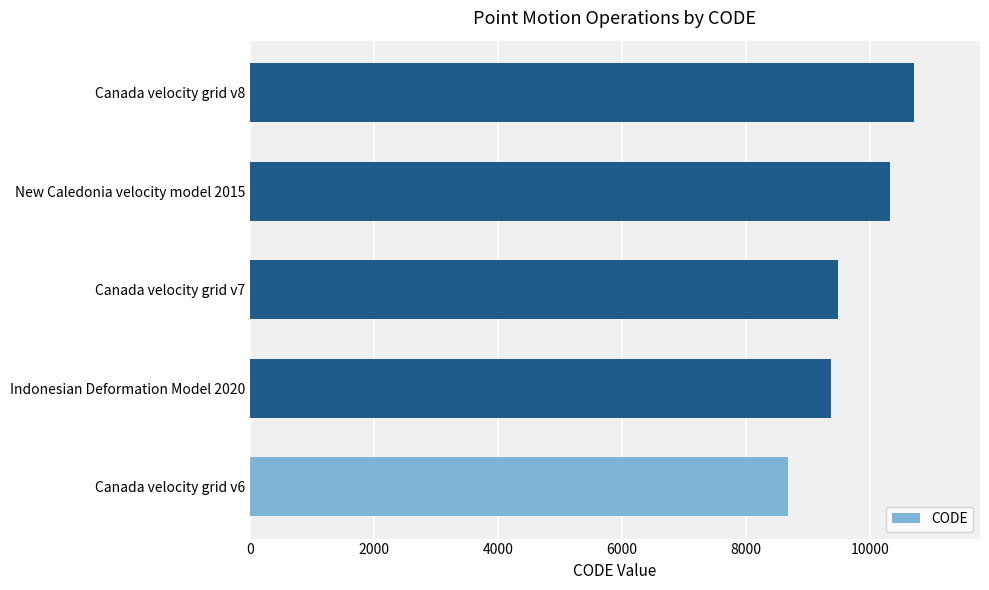

What is the minimum value shown in the chart?

8676